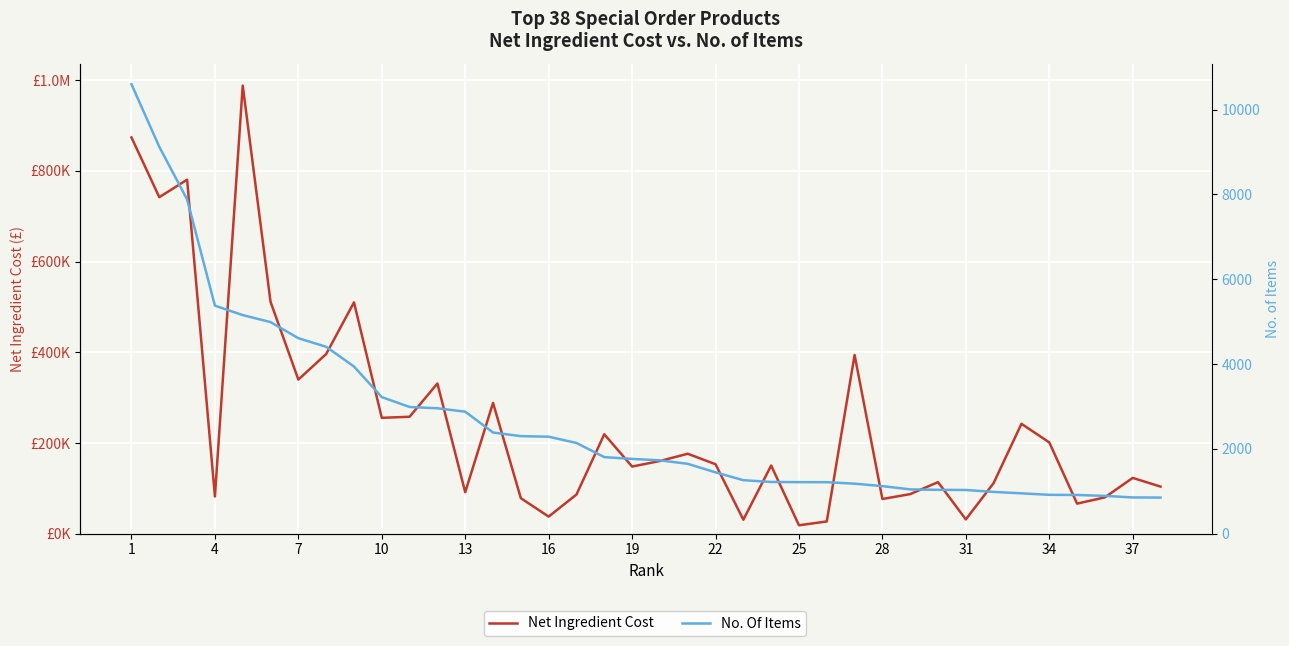

How many data points in No. Of Items are less than 1763?

19